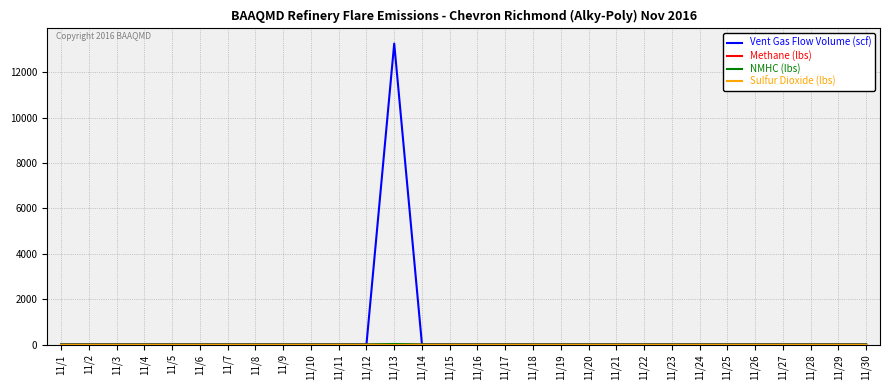

What is the greatest value displayed?

13258.6